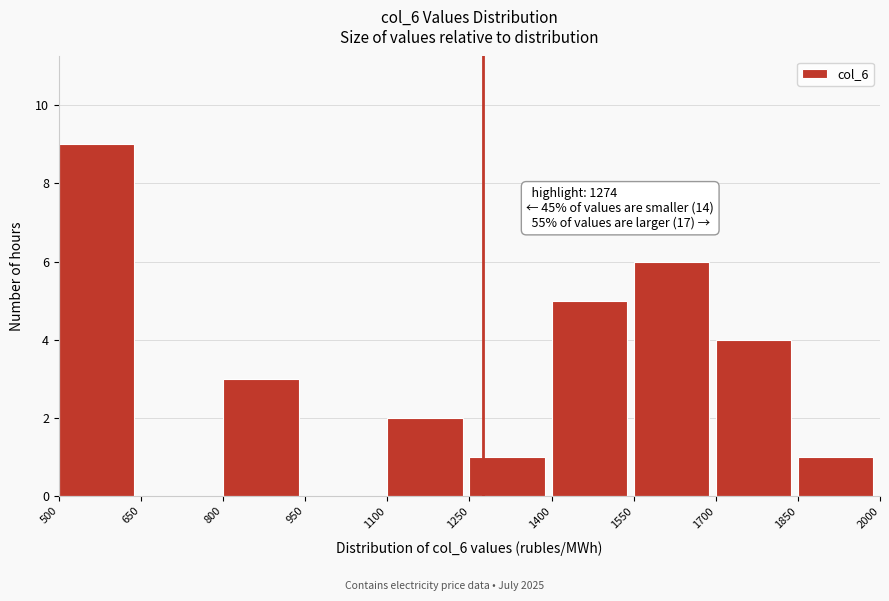

Over which range of the x-axis is the bar tallest?

500 to 650